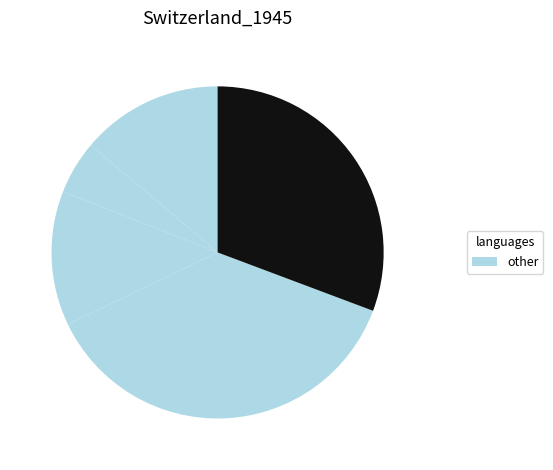

How many segments does this pie chart have?

5